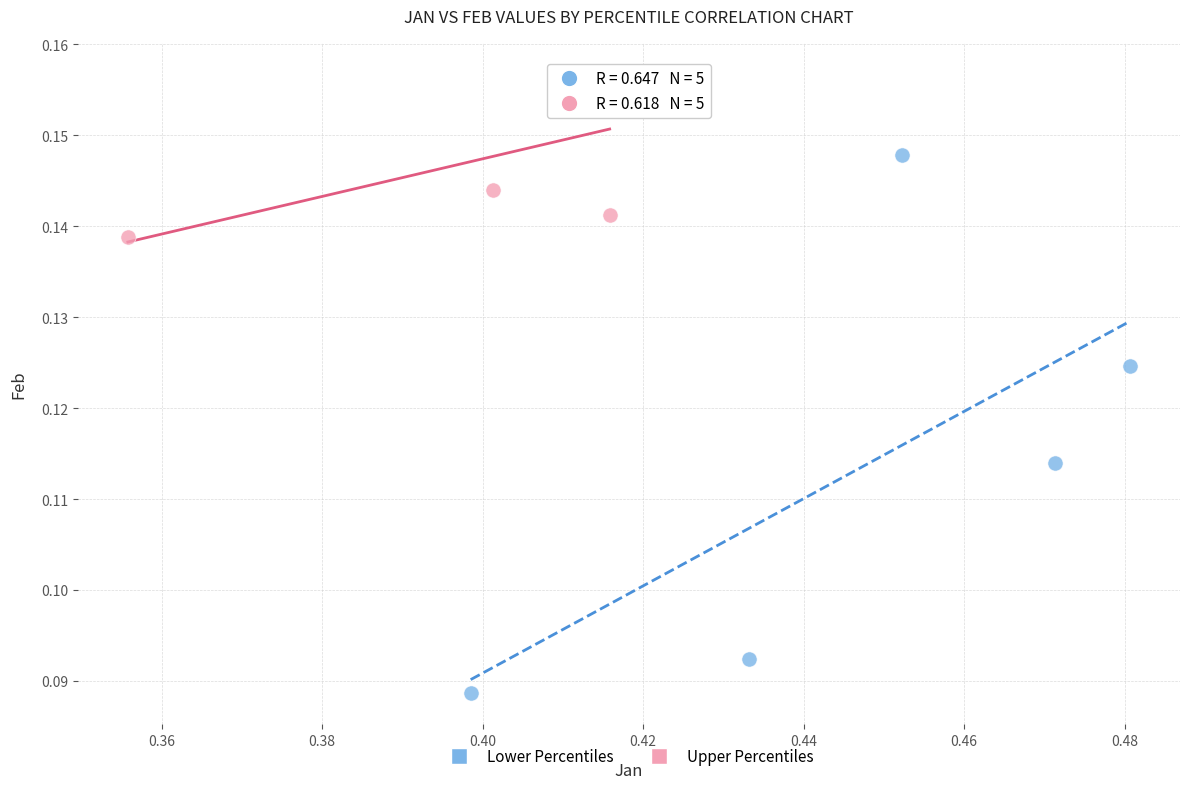

Which series has the largest Y range (max minus min)?

Lower Percentiles